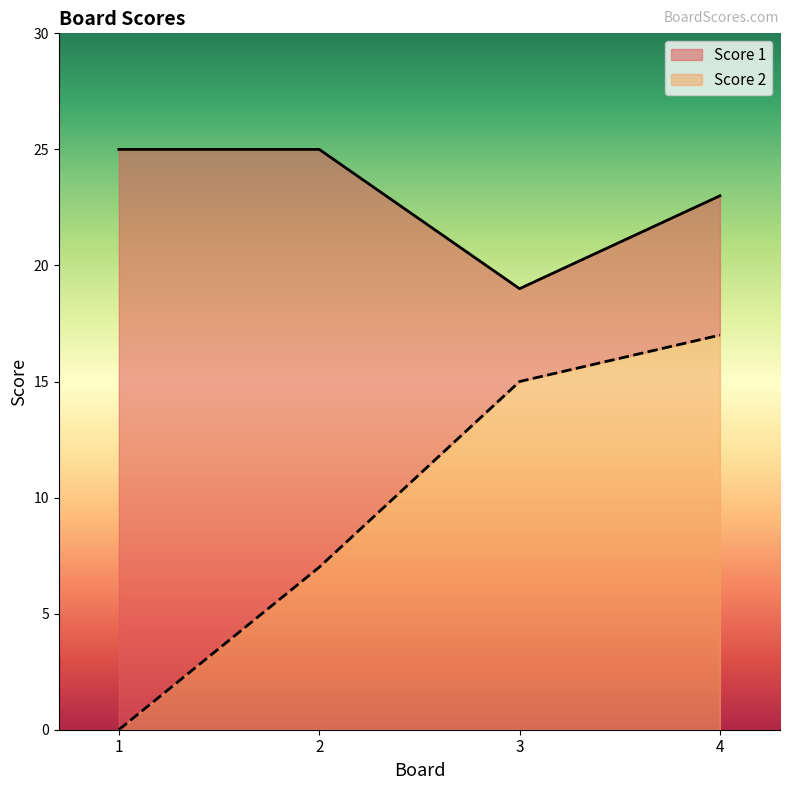

What is the average value of the Score 2 series?

10